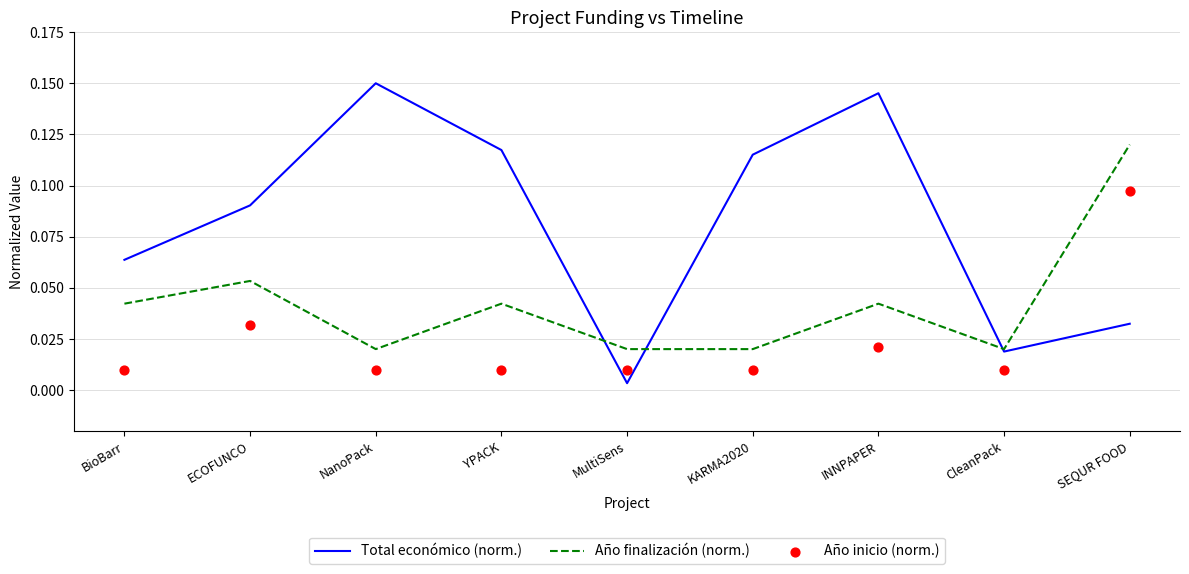

At how many categories does at least one series exceed 0?

9